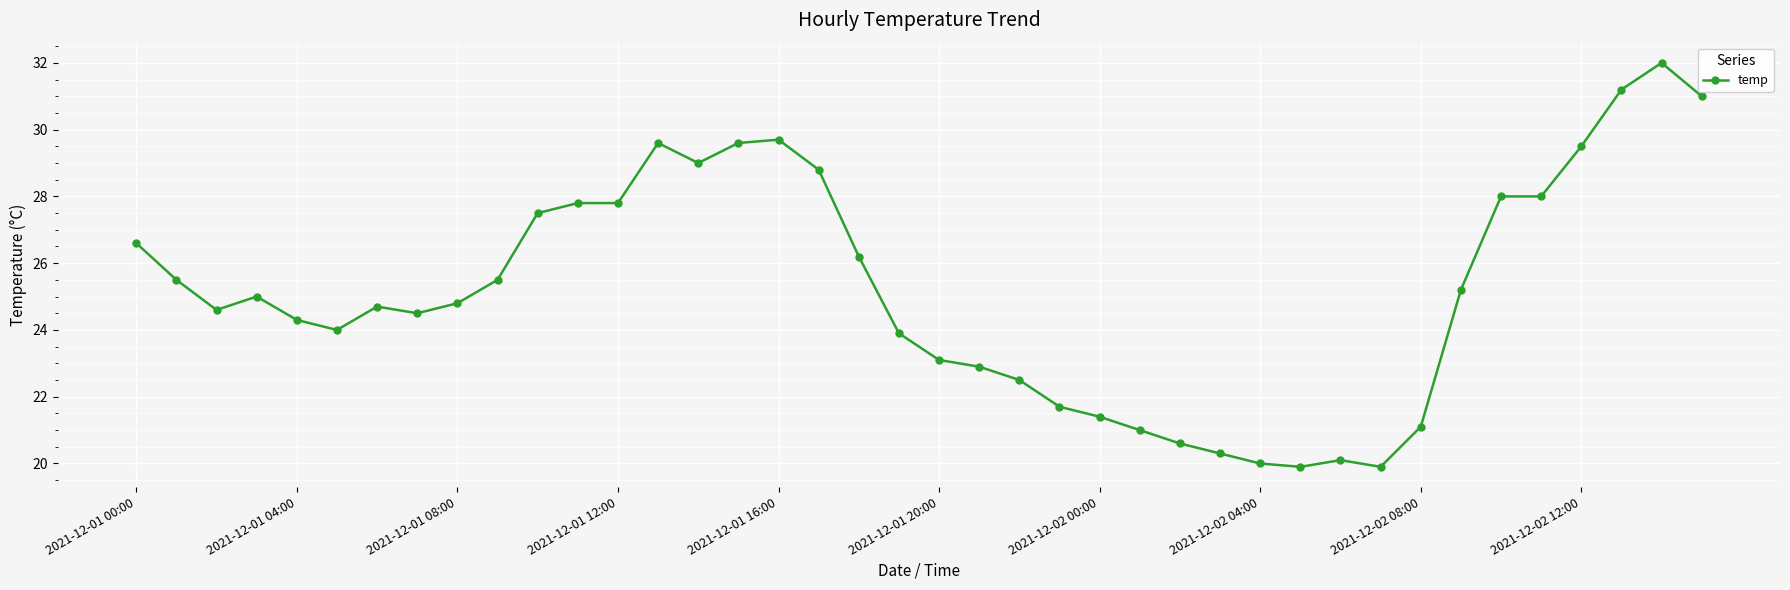

What is the difference between the maximum and minimum values?

12.1